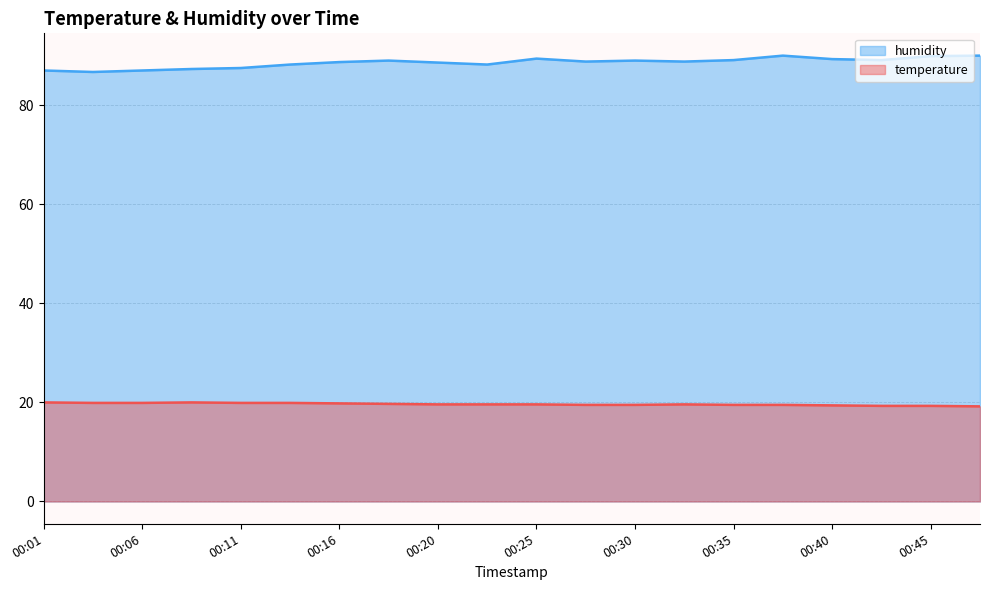

What is the value of the temperature point at the 17th from the left?

19.4